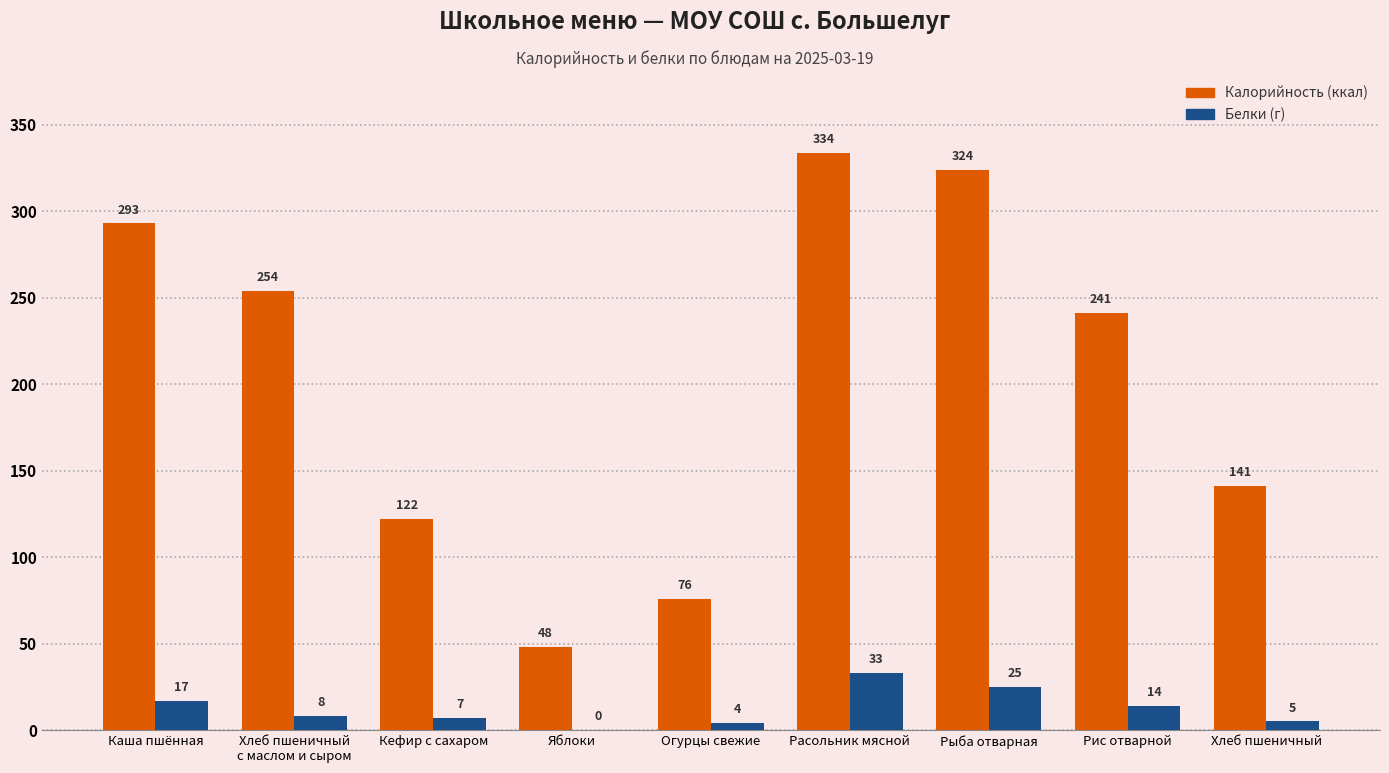

Reading left to right, extract all data points from this chart.

Калорийность: 293	254	122	48	76	334	324	241	141
Белки: 17	8	7	0	4	33	25	14	5